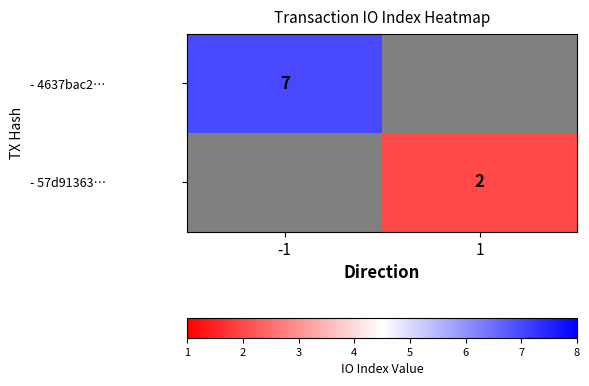

Is it true that - 4637bac2… equals 7 at -1?

True